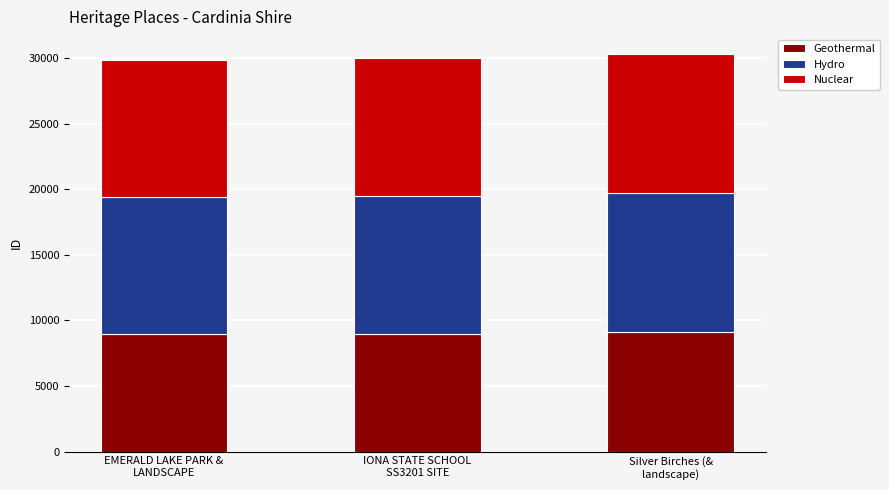

What is the average value of the Geothermal series?

9025.4